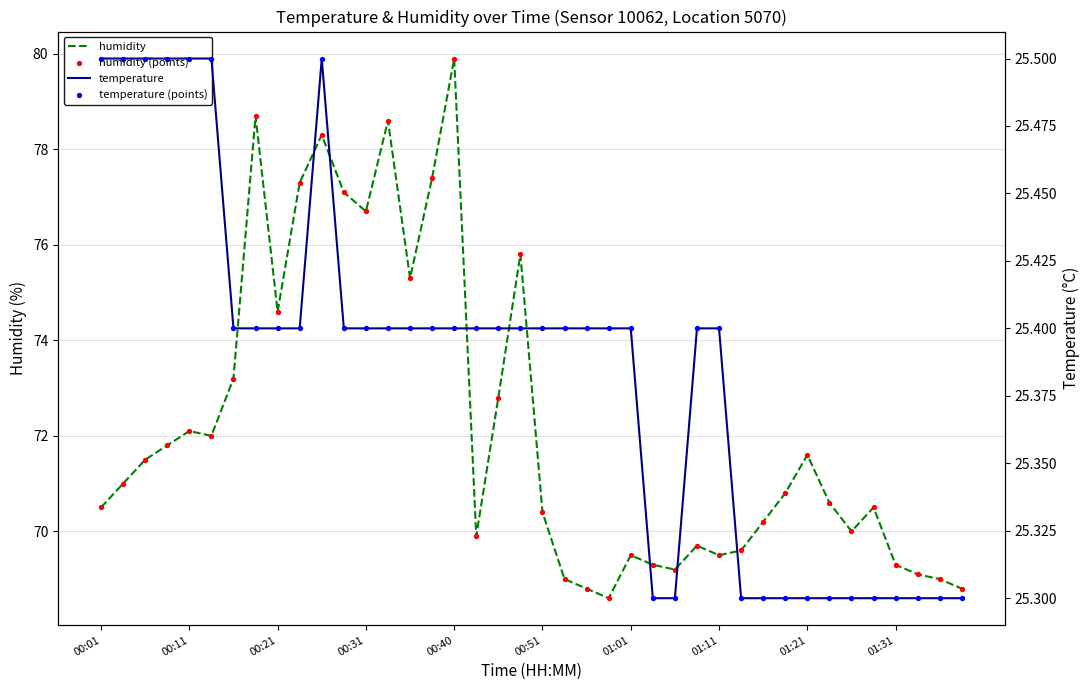

Which series has the largest Y range (max minus min)?

humidity